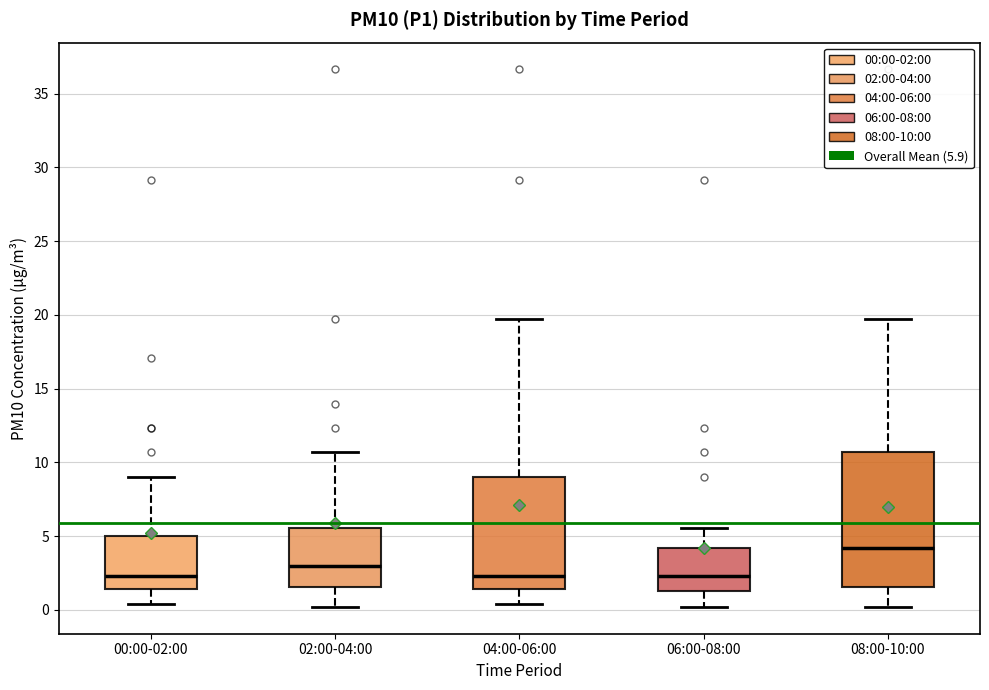

Reading left to right, read every box against the y-axis: the position of its median line, the range the box covers, and the ends of its whiskers. The values are not printed on the chart, so give them approximately, as read against the axis.

00:00-02:00: median 2.5, box 1.5 to 5.0, whiskers 0.5 to 9.0
02:00-04:00: median 3.0, box 1.5 to 5.5, whiskers 0.0 to 10.5
04:00-06:00: median 2.5, box 1.5 to 9.0, whiskers 0.5 to 19.5
06:00-08:00: median 2.5, box 1.5 to 4.0, whiskers 0.0 to 5.5
08:00-10:00: median 4.0, box 1.5 to 10.5, whiskers 0.0 to 19.5